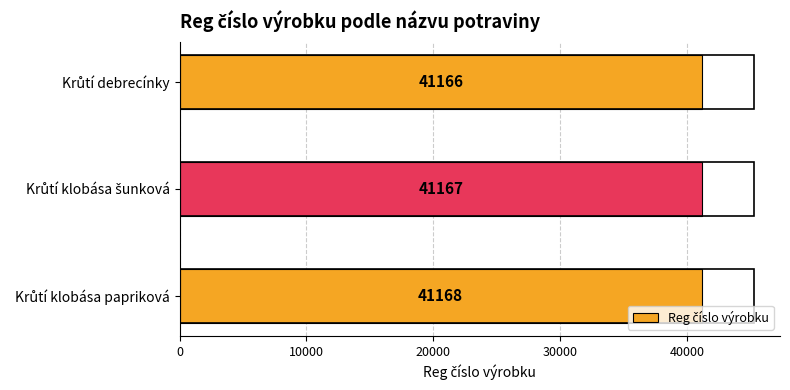

What is the sum of all values?

123501